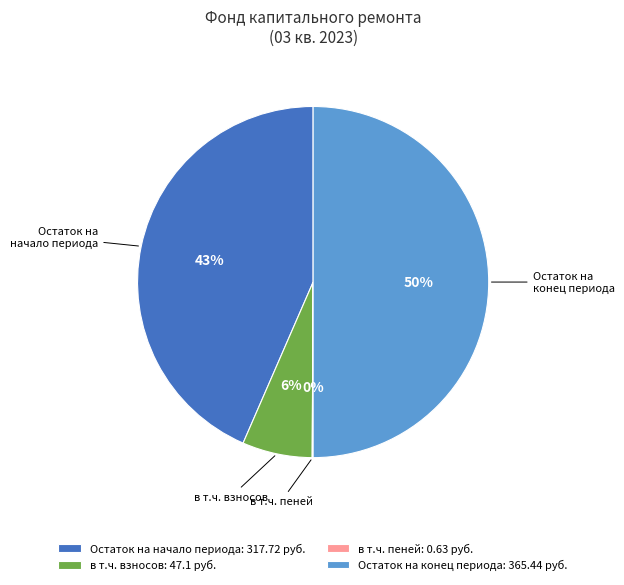

Is it true that в т.ч. взносов is 6% of the pie?

True